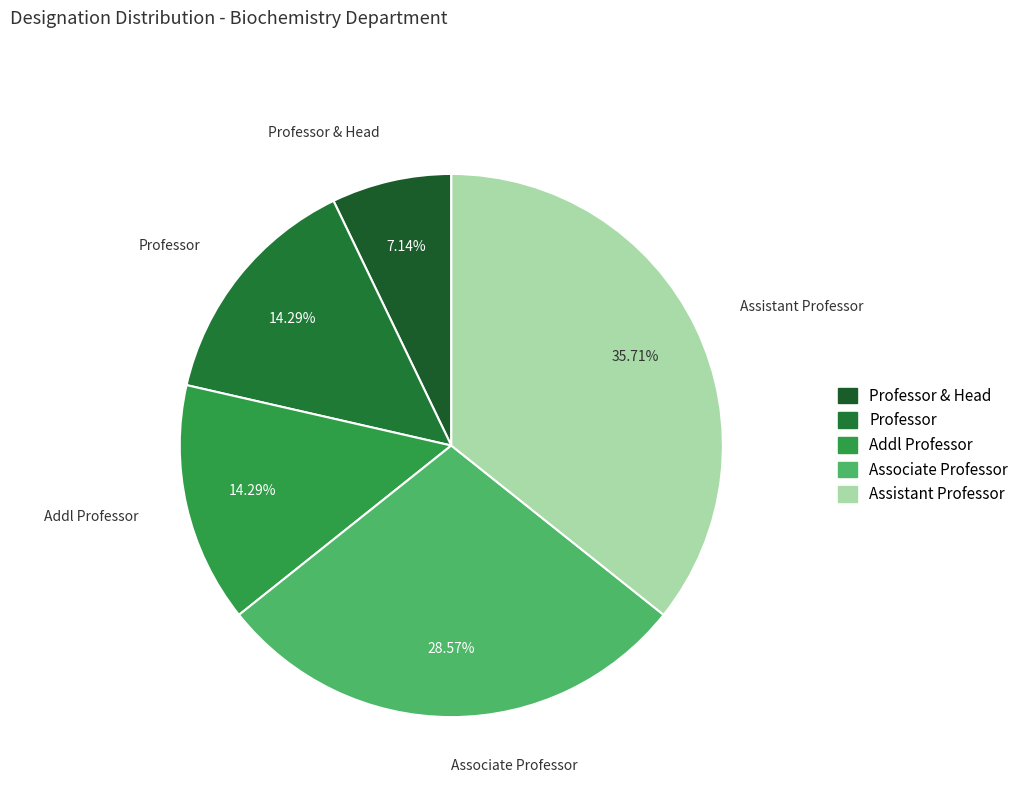

Rank the categories by value from lowest to highest.

Professor & Head, Professor, Addl Professor, Associate Professor, Assistant Professor